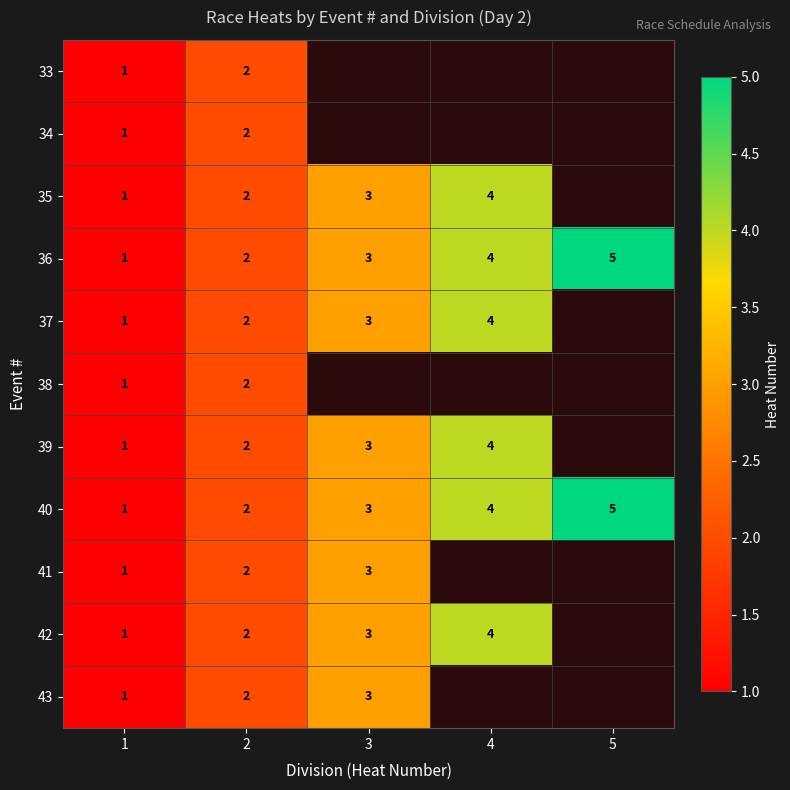

At which label is 40 closest to 3?

3